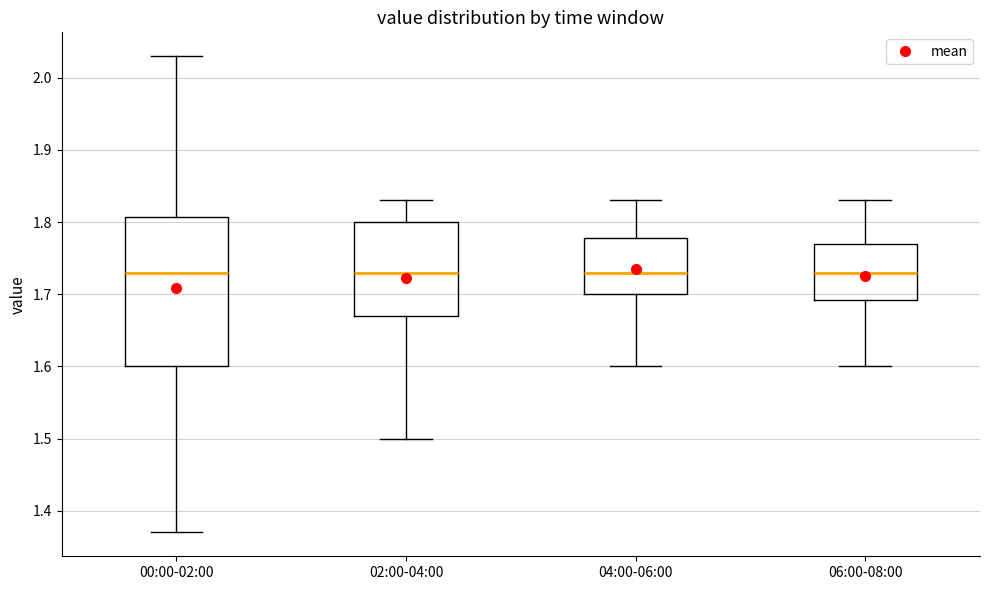

Reading left to right, read every box against the y-axis: the position of its median line, the range the box covers, and the ends of its whiskers. The values are not printed on the chart, so give them approximately, as read against the axis.

00:00-02:00: median 1.73, box 1.60 to 1.81, whiskers 1.37 to 2.03
02:00-04:00: median 1.73, box 1.67 to 1.80, whiskers 1.50 to 1.83
04:00-06:00: median 1.73, box 1.70 to 1.78, whiskers 1.60 to 1.83
06:00-08:00: median 1.73, box 1.69 to 1.77, whiskers 1.60 to 1.83